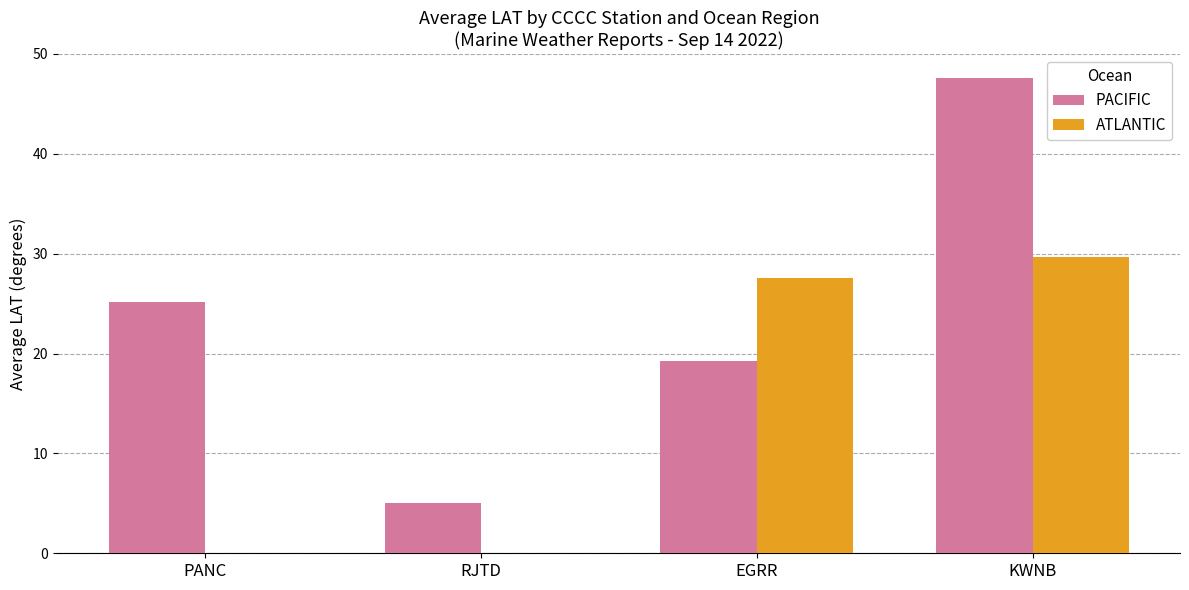

Does the chart contain stacked bars?

No